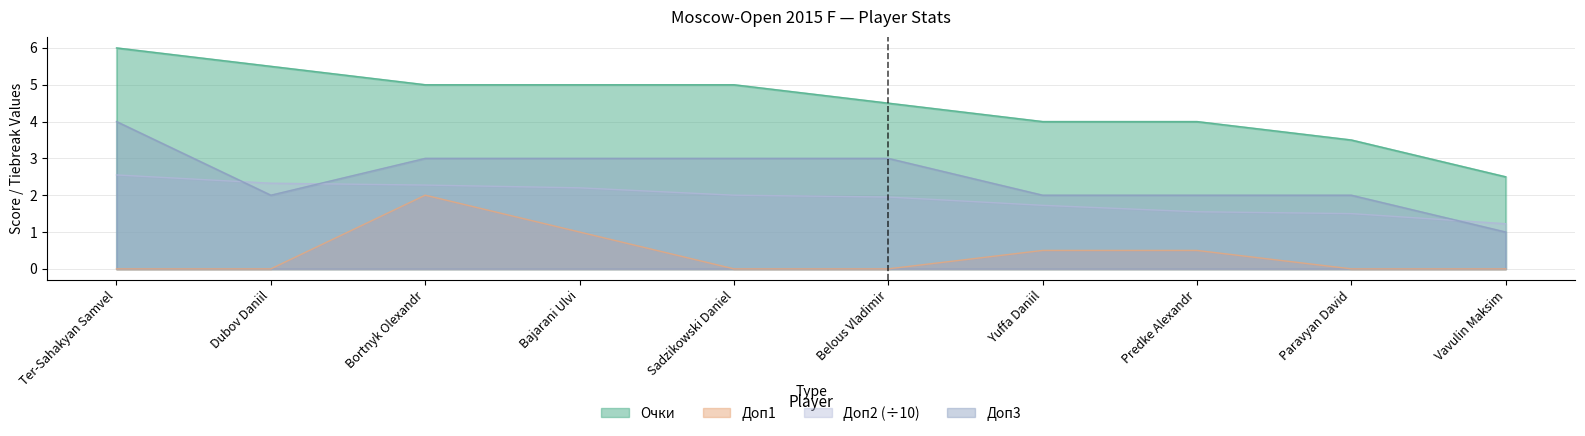

What is the maximum value shown in the chart?

6.0